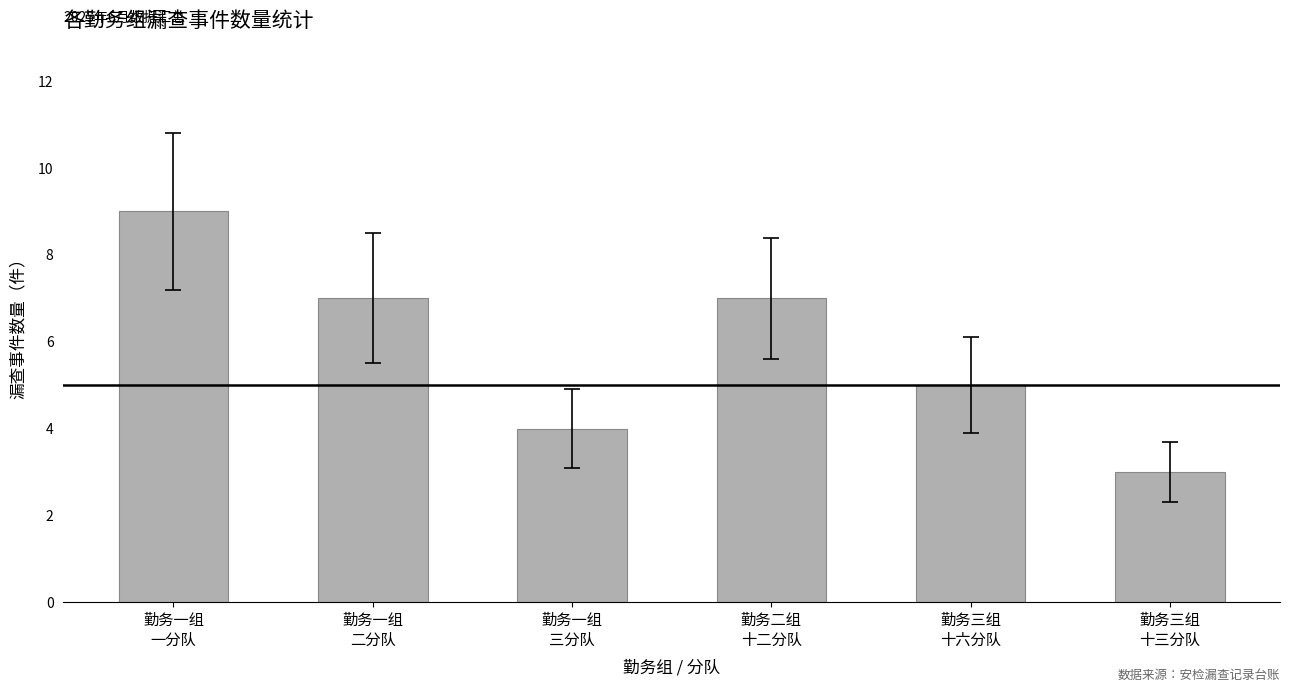

What is the greatest value displayed?

9